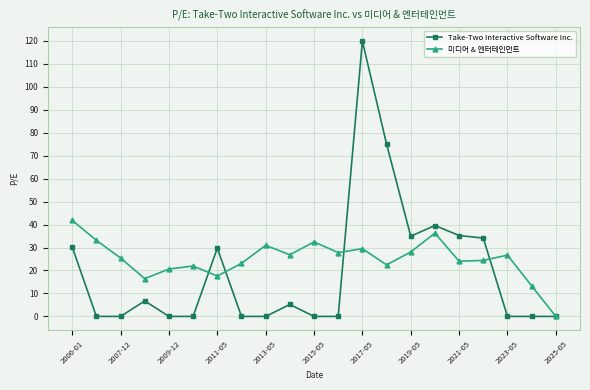

True or false: 미디어 & 엔터테인먼트 has more than 0 points higher than both neighbors.

True